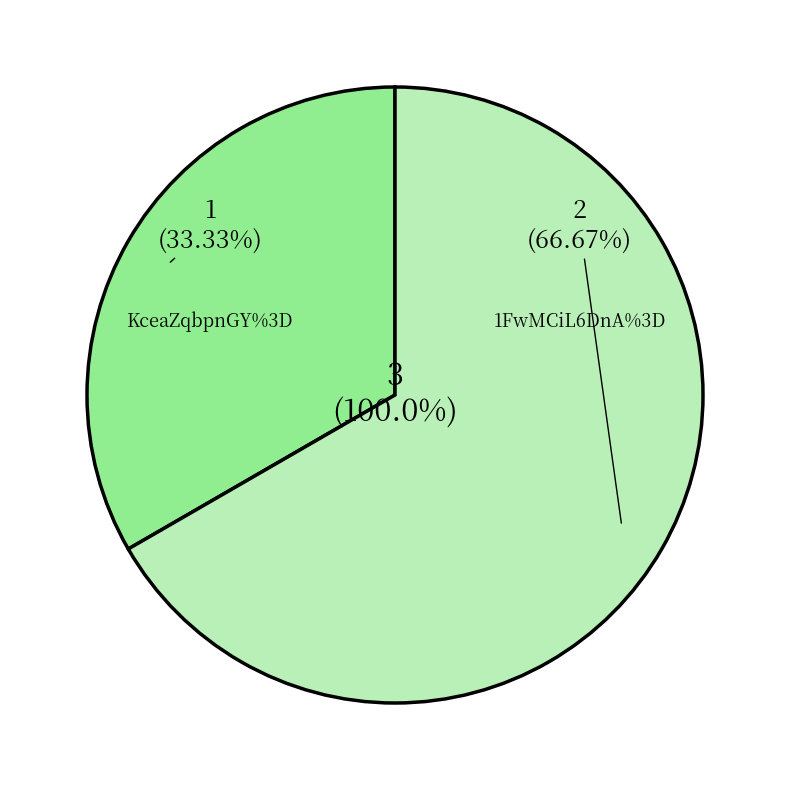

Is it true that KceaZqbpnGY%3D is 46% of the pie?

False